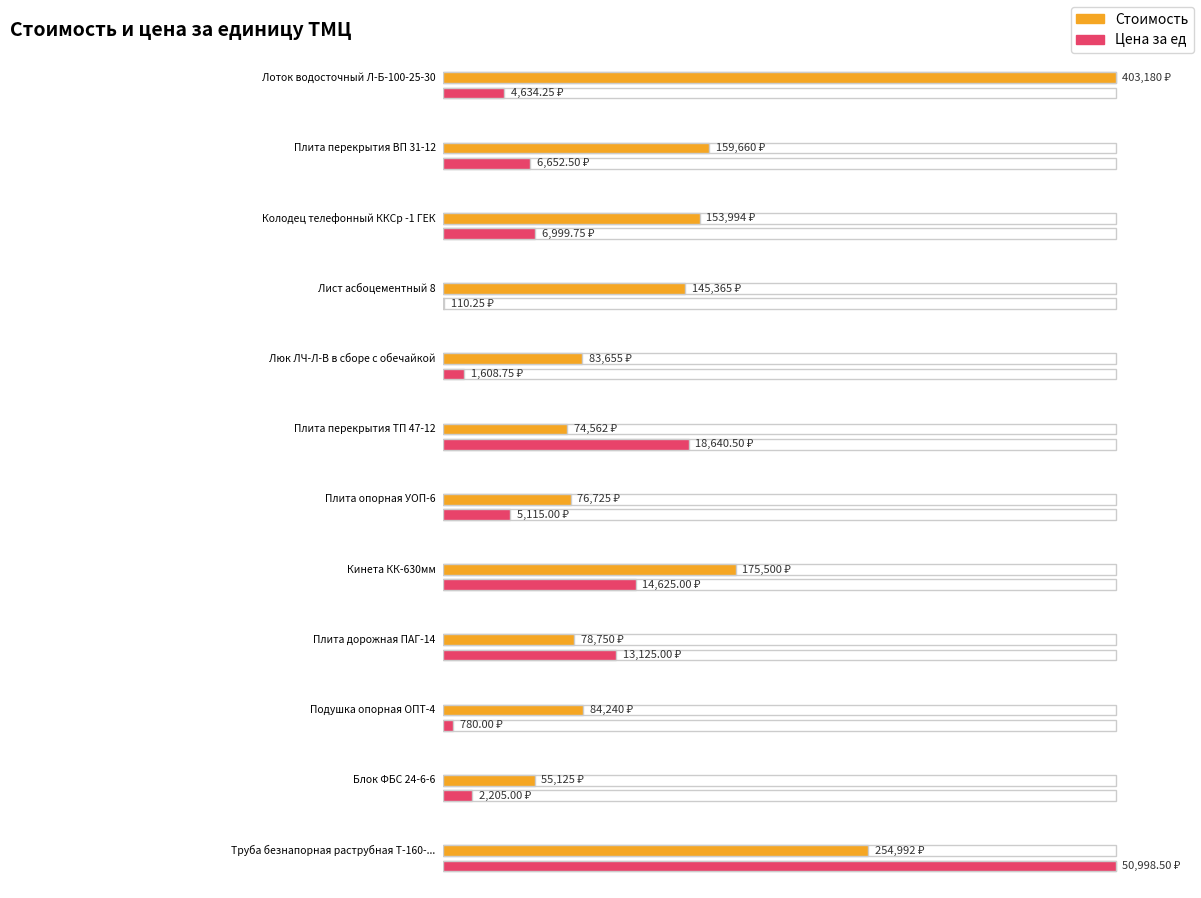

What is the sum of the Цена за ед values at Плита опорная УОП-6 and Плита дорожная ПАГ-14?

18240.0